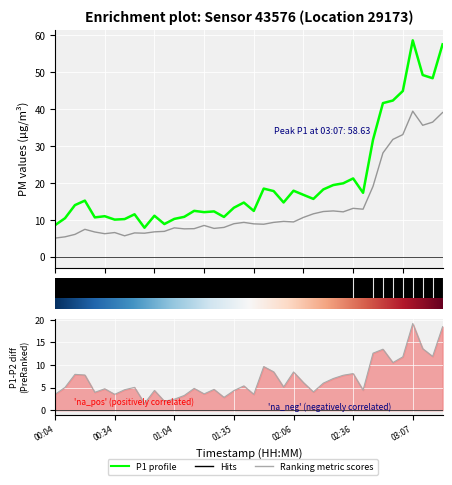

What is the difference between the Ranking metric scores values at 20 and 32?

9.1